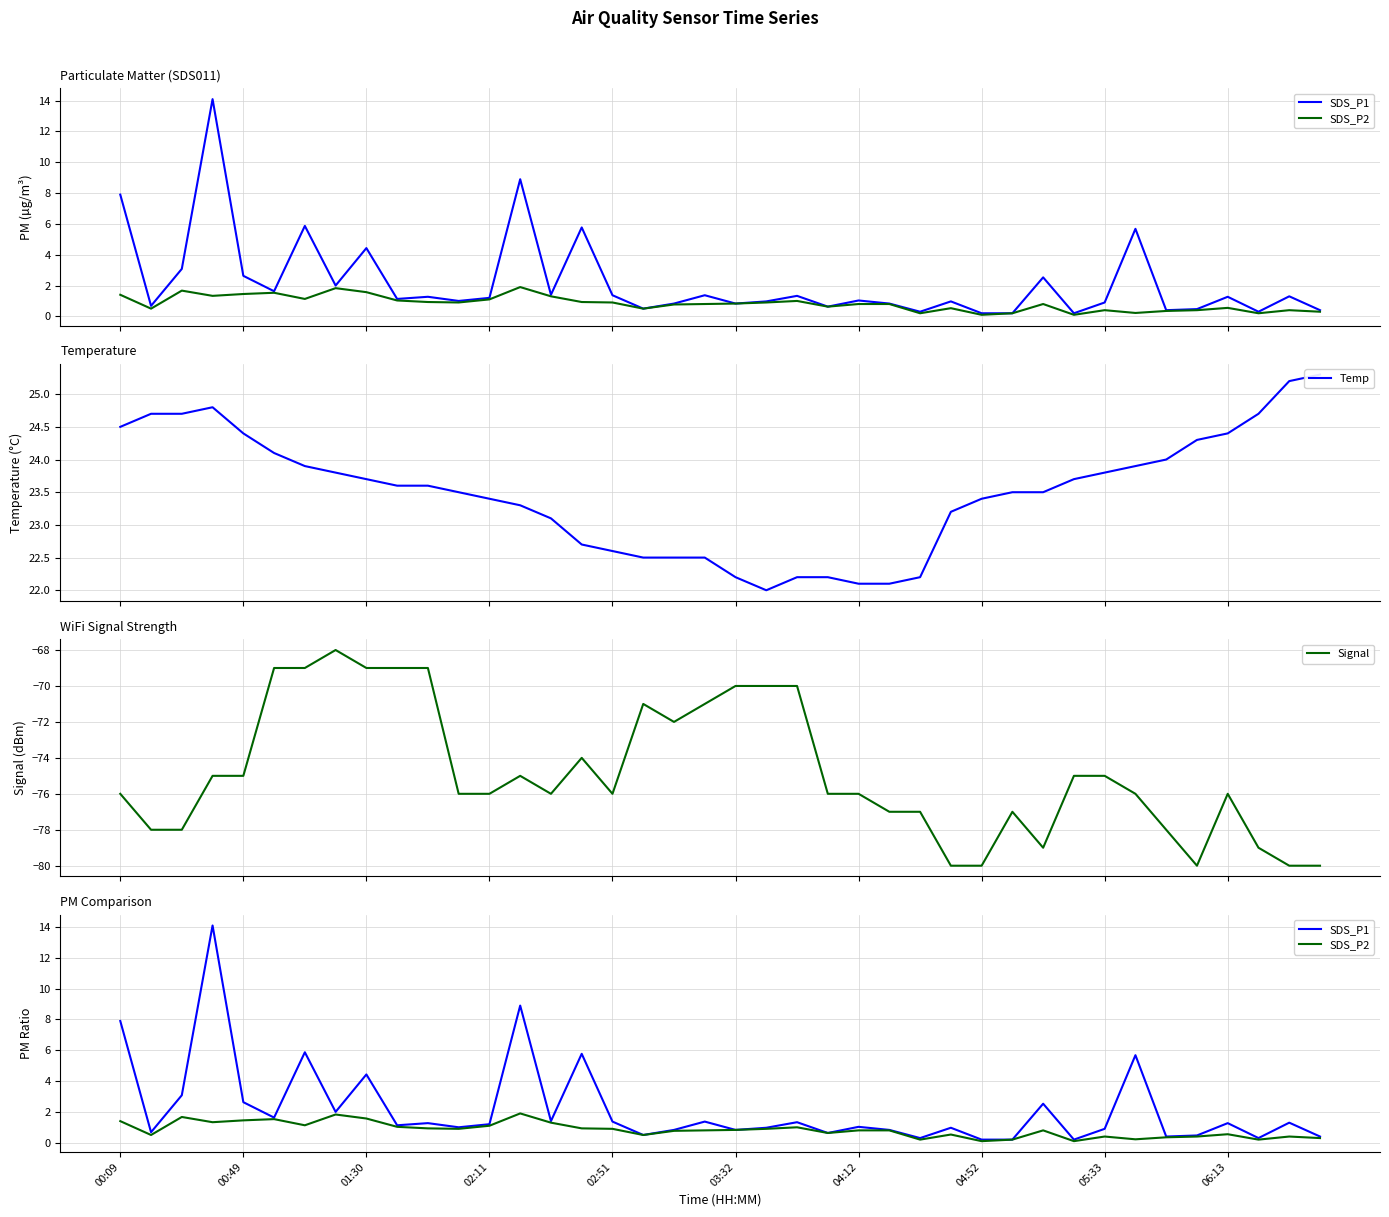

Reading left to right, extract all data points from this chart.

SDS_P1: 7.9	0.7	3.1	14.1	2.6	1.6	5.9	2.0	4.4	1.1	1.3	1.0	1.2	8.9	1.4	5.8	1.4	0.5	0.8	1.4	0.8	1.0	1.3	0.6	1.0	0.8	0.3	1.0	0.2	0.2	2.5	0.2	0.9	5.7	0.4	0.5	1.3	0.3	1.3	0.4
SDS_P2: 1.4	0.5	1.7	1.3	1.4	1.5	1.1	1.8	1.6	1.0	0.9	0.9	1.1	1.9	1.3	0.9	0.9	0.5	0.8	0.8	0.8	0.9	1.0	0.6	0.8	0.8	0.2	0.5	0.1	0.2	0.8	0.1	0.4	0.2	0.3	0.4	0.6	0.2	0.4	0.3
Temp: 24.5	24.7	24.7	24.8	24.4	24.1	23.9	23.8	23.7	23.6	23.6	23.5	23.4	23.3	23.1	22.7	22.6	22.5	22.5	22.5	22.2	22.0	22.2	22.2	22.1	22.1	22.2	23.2	23.4	23.5	23.5	23.7	23.8	23.9	24.0	24.3	24.4	24.7	25.2	25.3
Signal: -76.0	-78.0	-78.0	-75.0	-75.0	-69.0	-69.0	-68.0	-69.0	-69.0	-69.0	-76.0	-76.0	-75.0	-76.0	-74.0	-76.0	-71.0	-72.0	-71.0	-70.0	-70.0	-70.0	-76.0	-76.0	-77.0	-77.0	-80.0	-80.0	-77.0	-79.0	-75.0	-75.0	-76.0	-78.0	-80.0	-76.0	-79.0	-80.0	-80.0